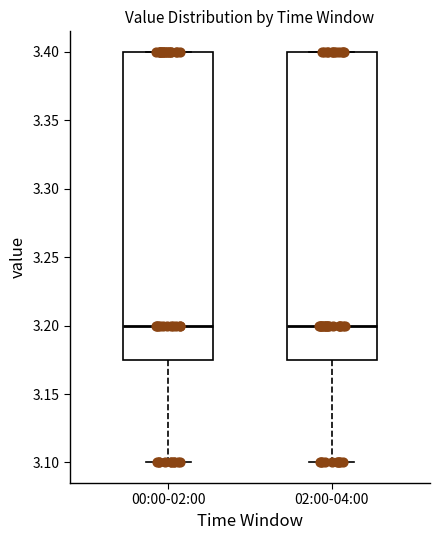

Reading left to right, read every box against the y-axis: the position of its median line, the range the box covers, and the ends of its whiskers. The values are not printed on the chart, so give them approximately, as read against the axis.

00:00-02:00: median 3.200, box 3.175 to 3.400, whiskers 3.100 to 3.400
02:00-04:00: median 3.200, box 3.175 to 3.400, whiskers 3.100 to 3.400